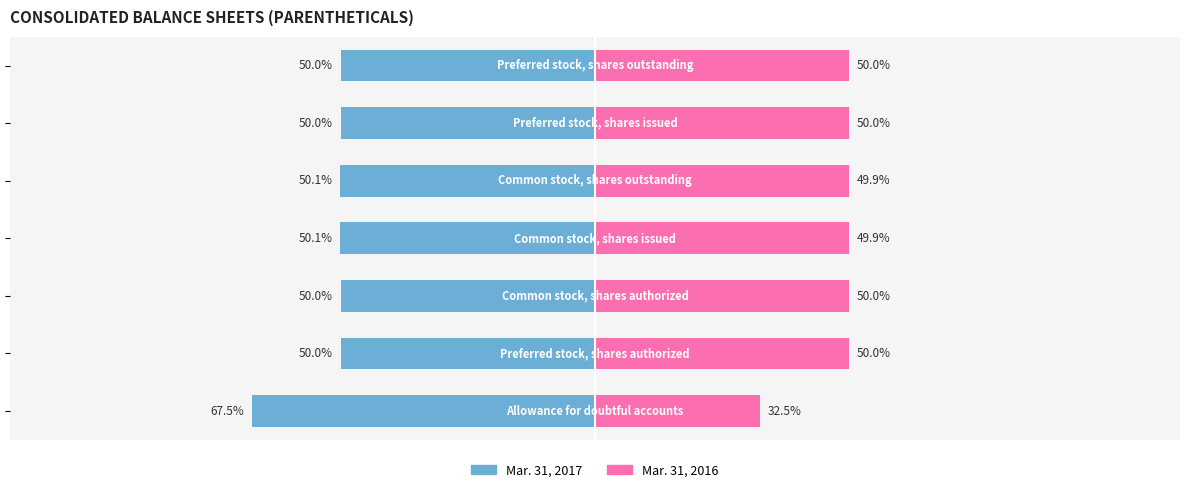

What are all the series names shown in the legend?

Mar. 31, 2017, Mar. 31, 2016